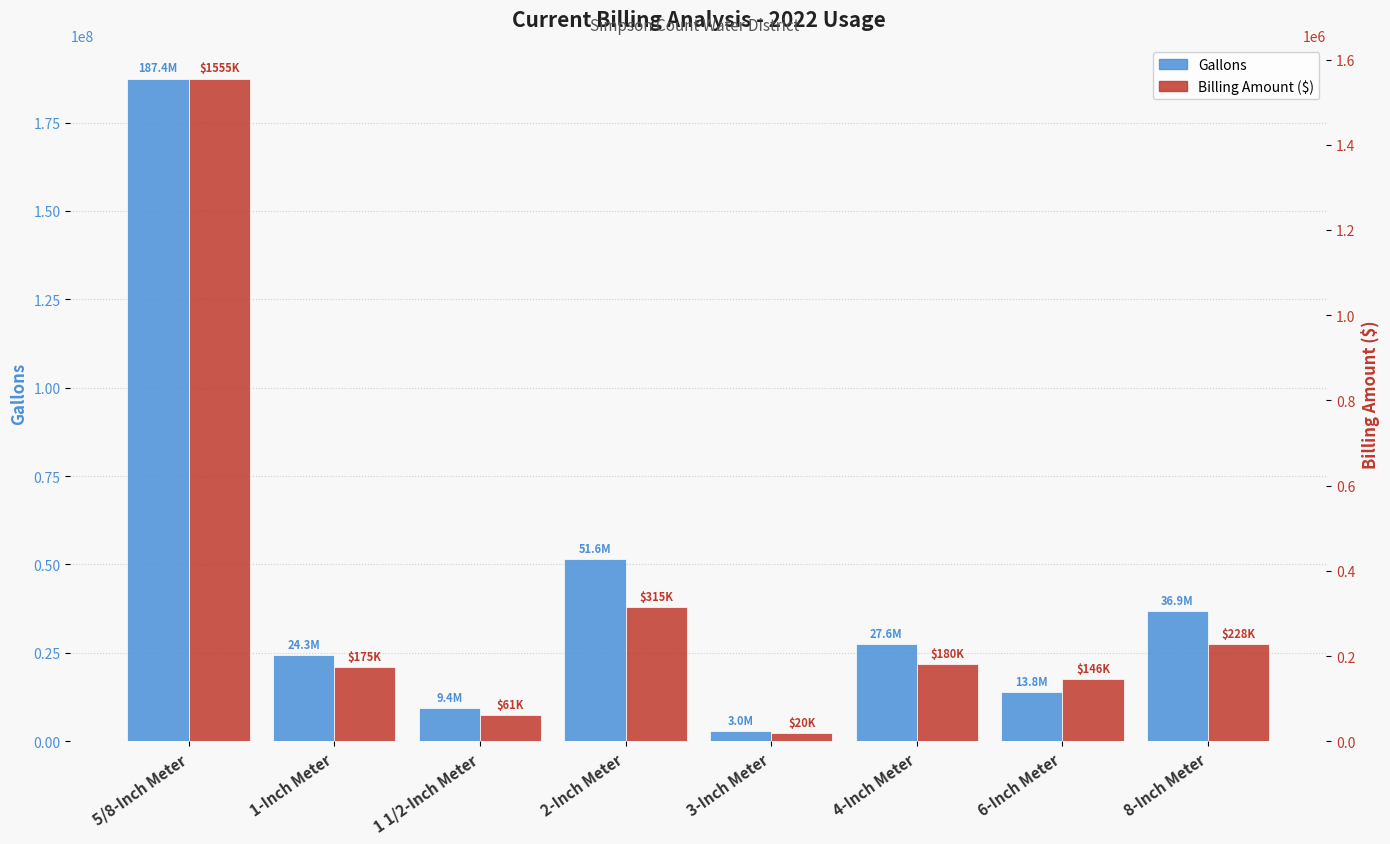

What is the smallest value displayed?

19535.6